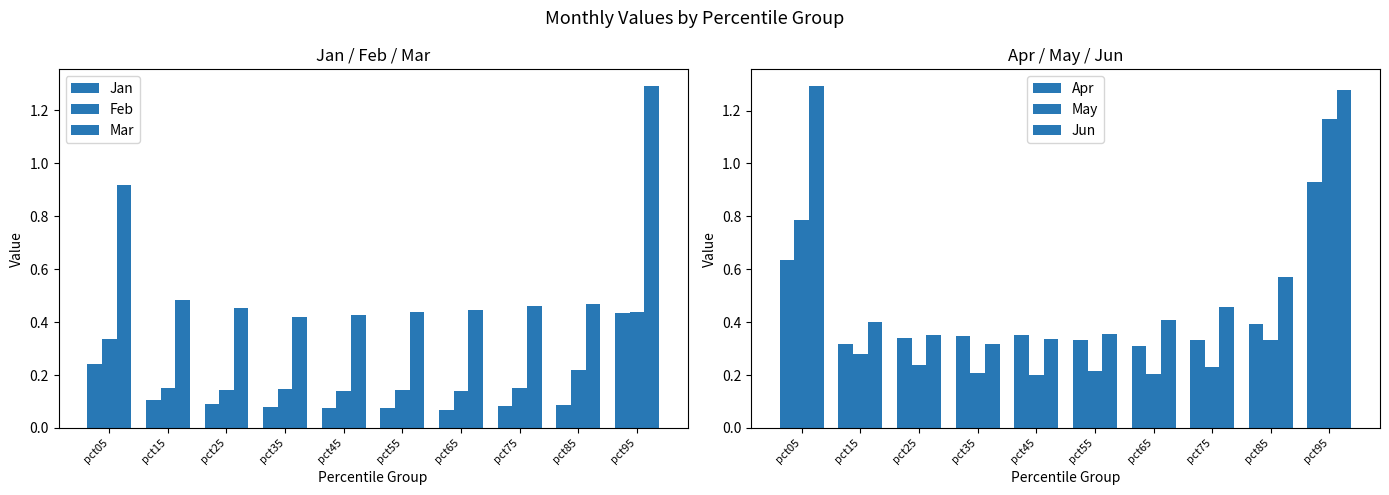

What is the average value of the Apr series?

0.4